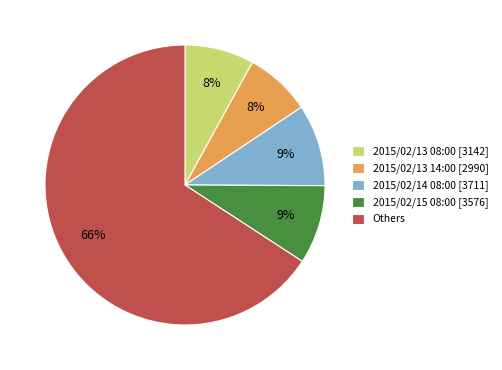

What percentage is the 2015/02/13 14:00 [2990] slice, to the nearest percent?

8%